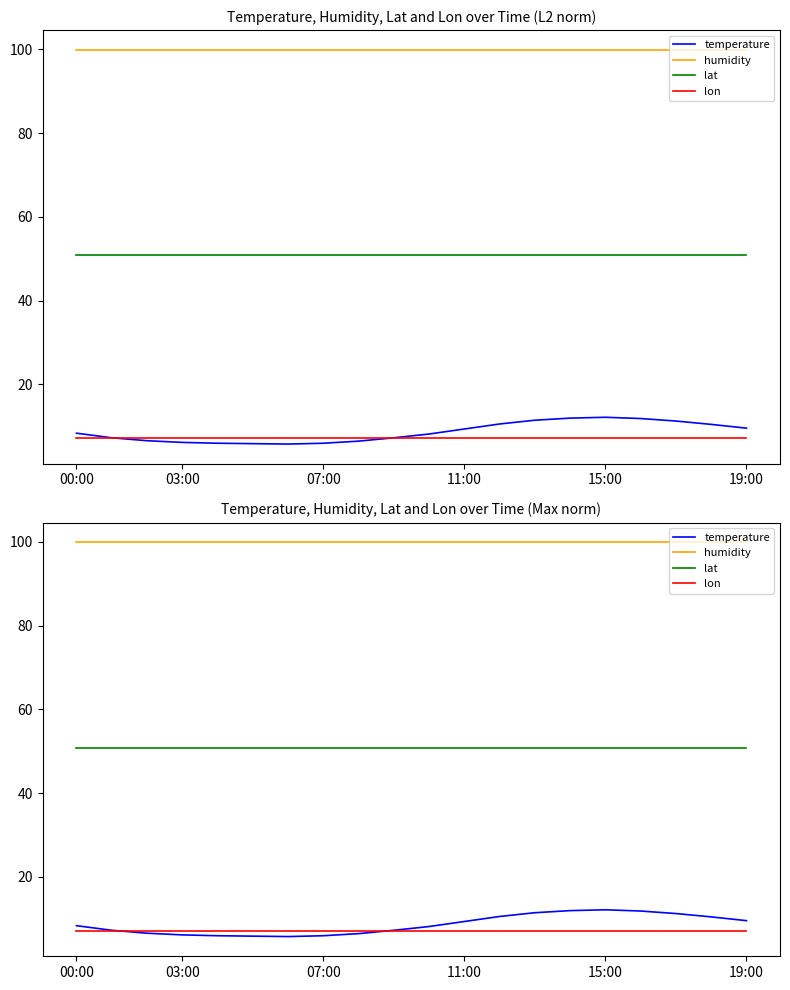

Which series has the largest range (max minus min)?

temperature